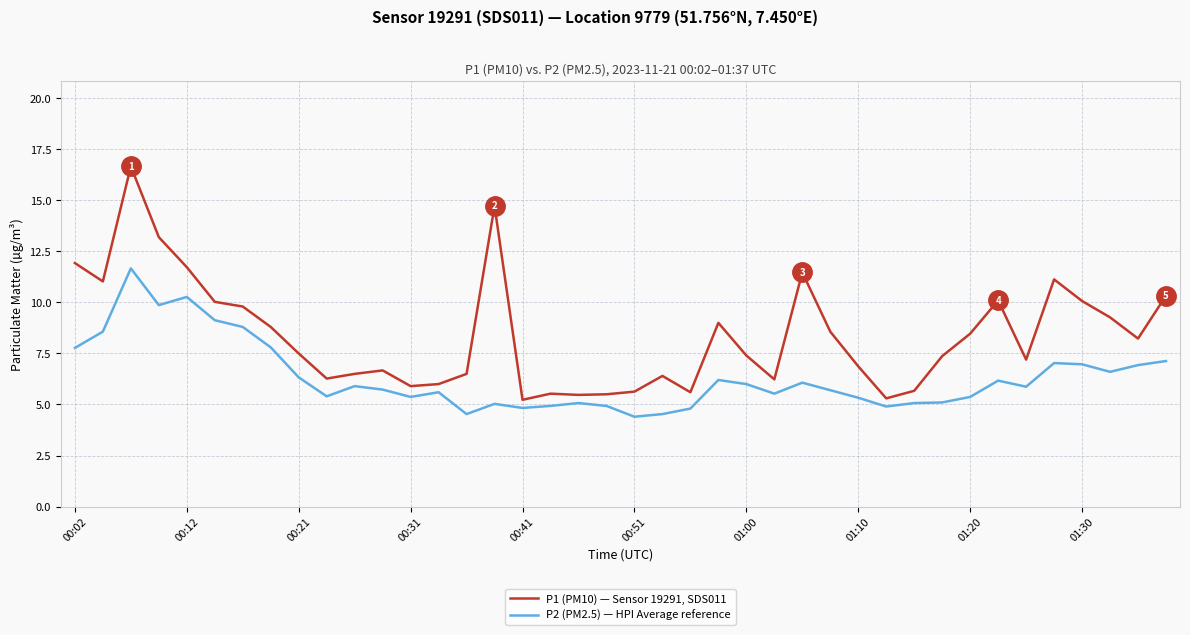

Rank the series by their maximum value, from highest to lowest.

P1 (PM10) — Sensor 19291, SDS011, P2 (PM2.5) — HPI Average reference